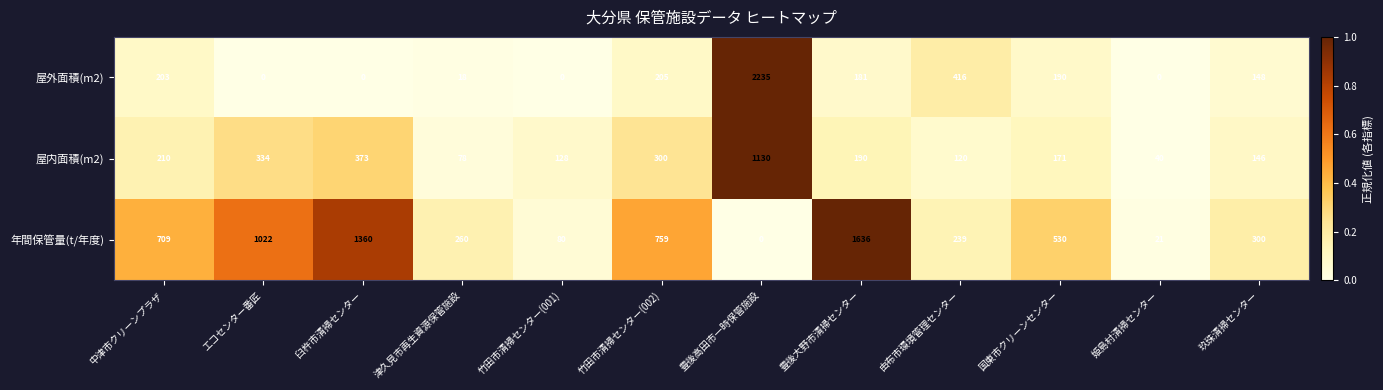

The value of 屋内面積(m2) at 豊後大野市清掃センター is 309. True or false?

False